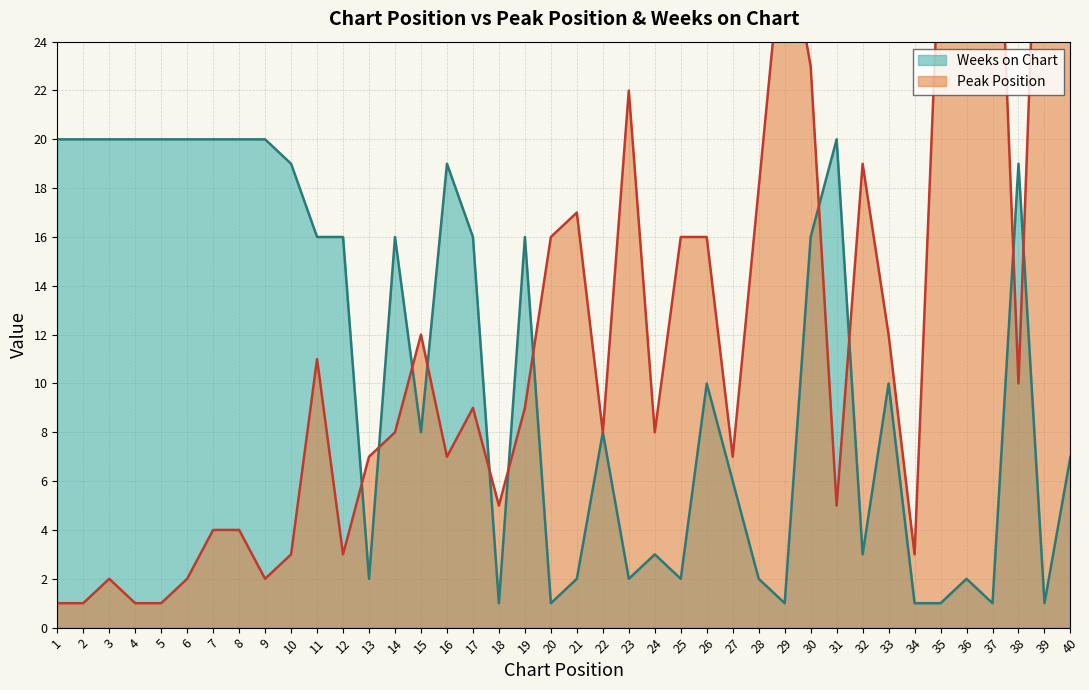

What is the minimum value for Weeks on Chart?

1